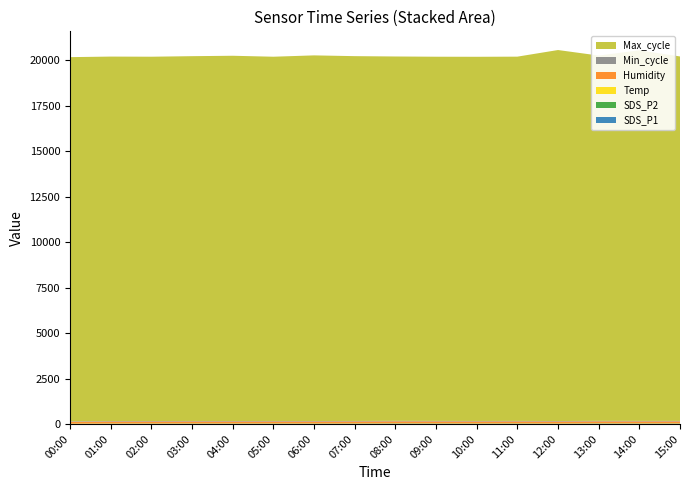

Reading left to right, extract all data points from this chart.

SDS_P1: 3.3	9.3	11.5	13.7	12.6	13.6	11.3	14.8	20.1	16.2	12.8	16.8	9.3	19.4	15.6	16.3
SDS_P2: 1.8	5.0	4.5	4.9	4.6	5.1	5.9	4.5	5.7	6.6	6.3	5.6	6.0	6.0	7.3	6.5
Temp: 22.8	21.9	21.9	21.9	21.8	21.8	21.7	21.8	21.7	21.7	21.7	21.7	21.7	21.6	21.6	21.6
Humidity: 93.8	99.9	99.9	99.9	99.9	99.9	99.9	99.9	99.9	99.9	99.9	99.9	99.9	99.9	99.9	99.9
Min_cycle: 28.0	28.0	28.0	28.0	28.0	28.0	28.0	28.0	28.0	28.0	28.0	28.0	28.0	28.0	28.0	28.0
Max_cycle: 20022.0	20038.0	20029.0	20056.0	20080.0	20026.0	20101.0	20057.0	20032.0	20022.0	20022.0	20026.0	20397.0	20084.0	20375.0	20037.0